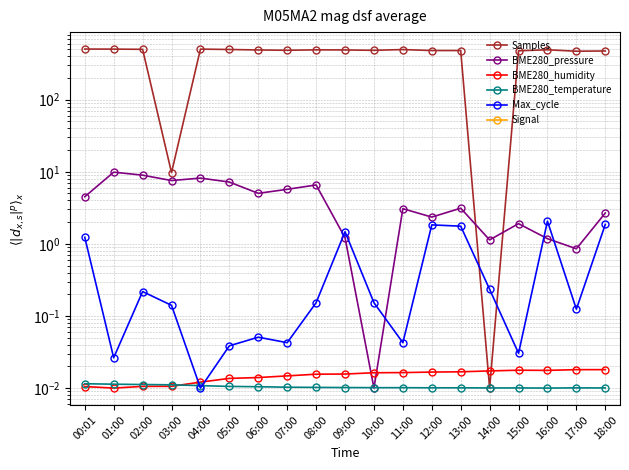

What is the maximum value for Max_cycle?

2.1